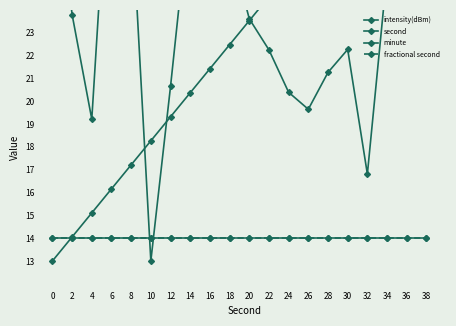

Between 2 and 14, which series saw the biggest shift?

second